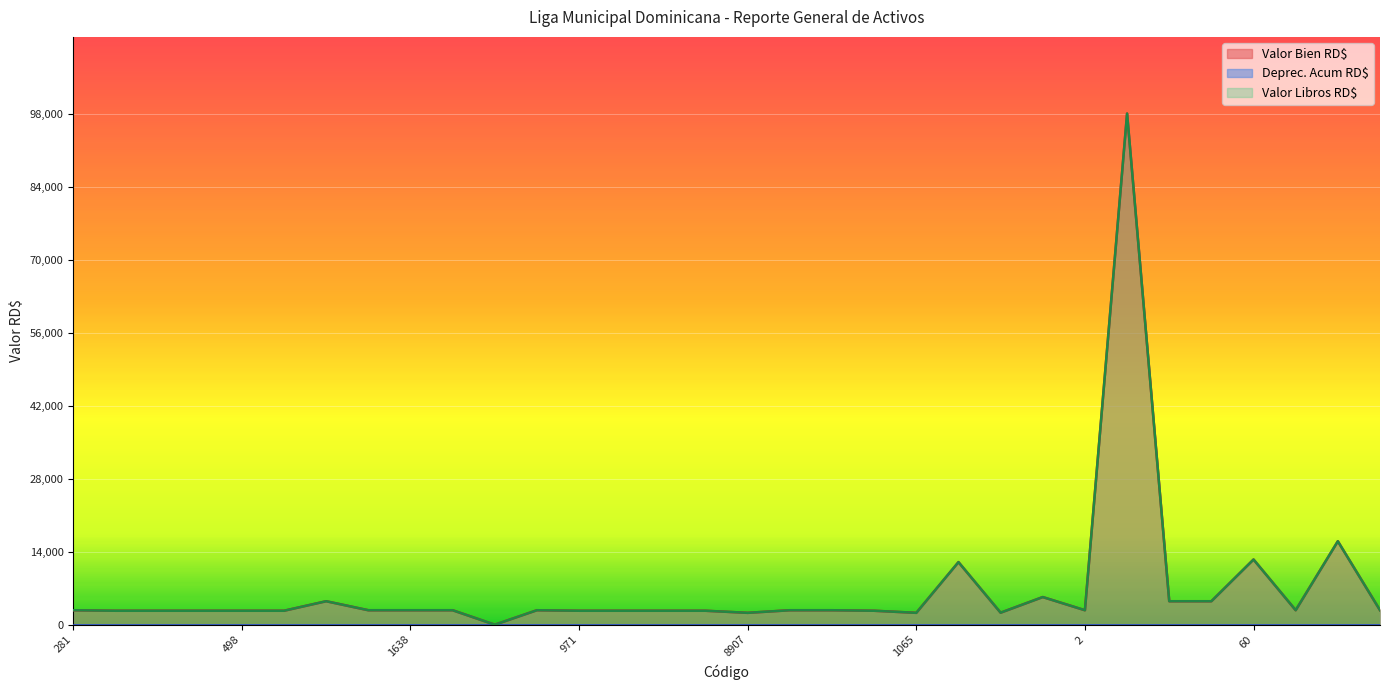

At which label is Valor Bien RD$ closest to 49000?

53